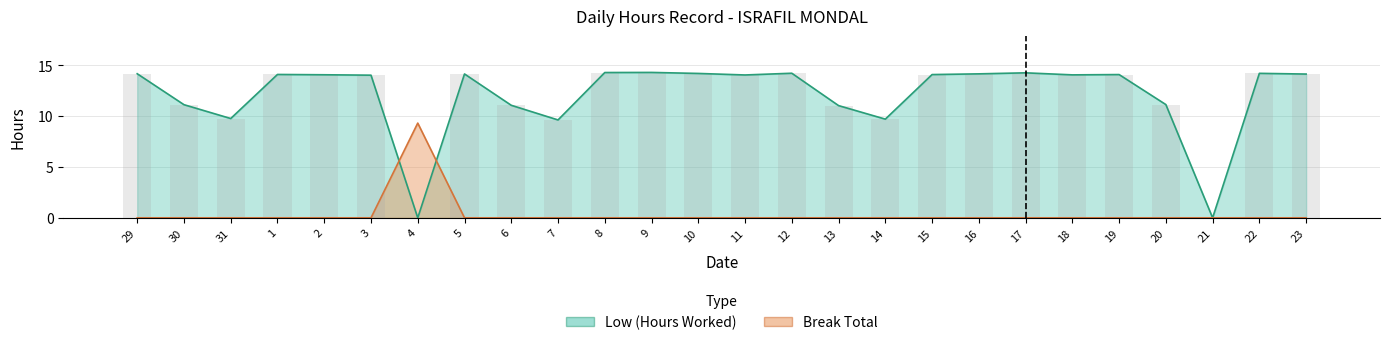

At 9, list the series in order from smallest to largest.

Break Total, Low